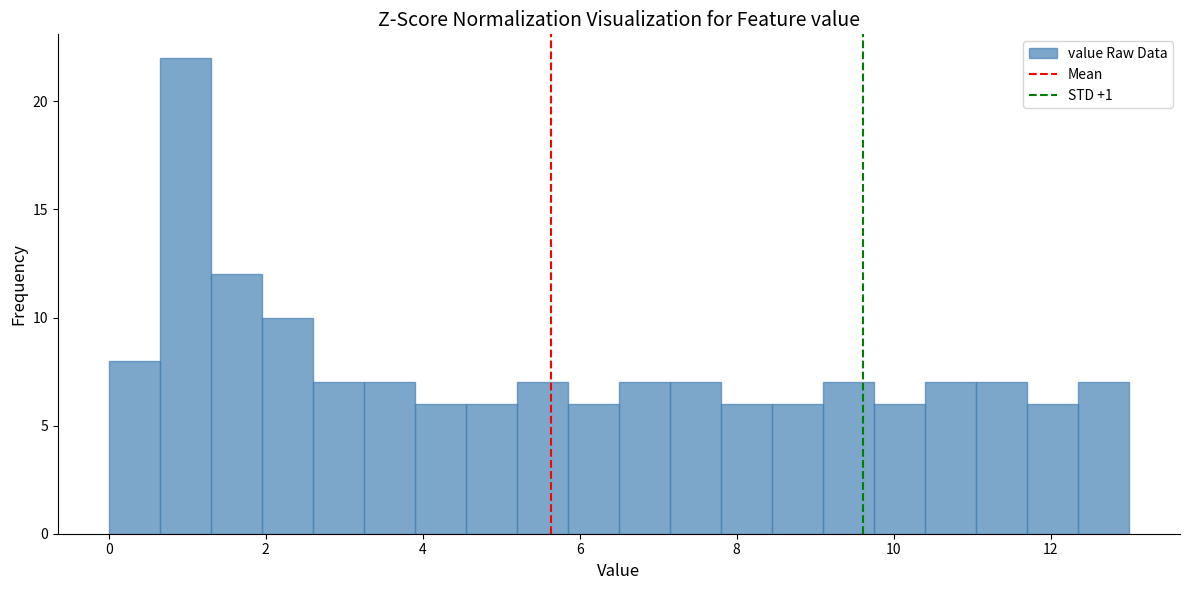

Around what value on the x-axis is the tallest bar? Give the approximate position of its centre, as read against the axis.

1.0